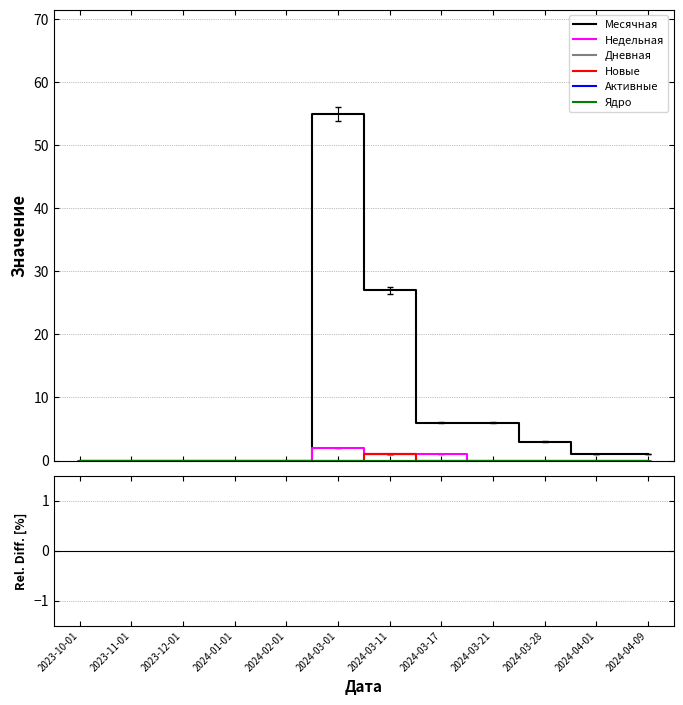

At which label is Месячная closest to 27?

2024-03-11